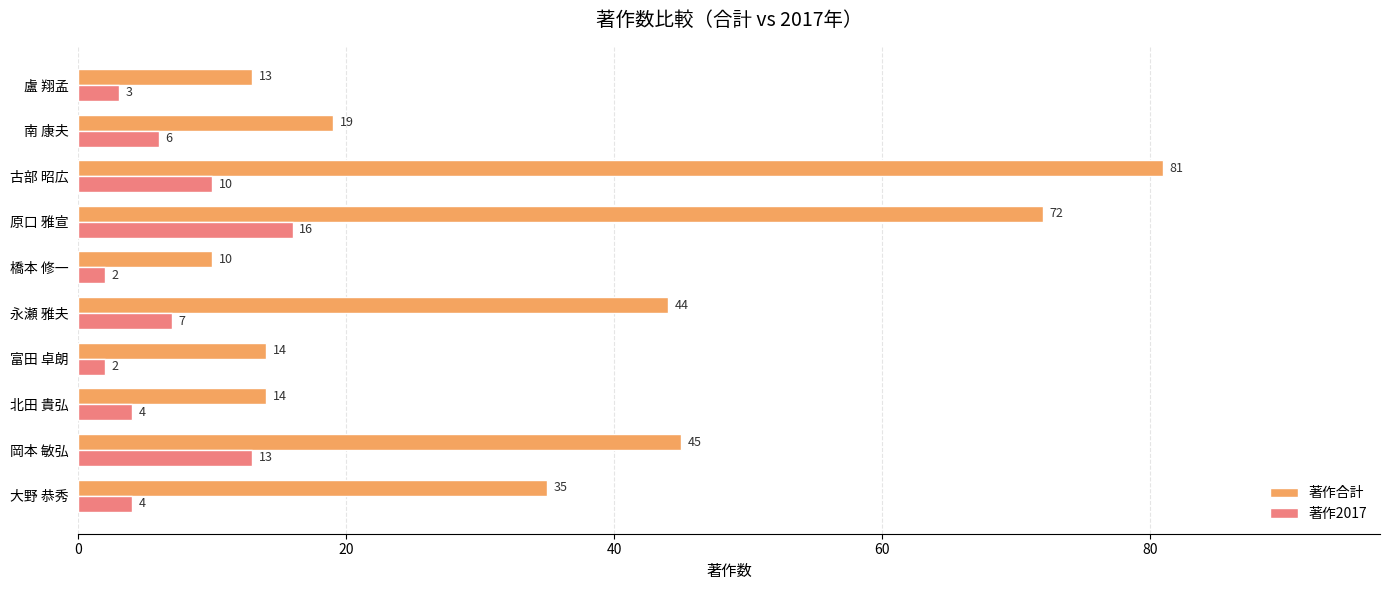

Rank the series at 橋本 修一 from lowest to highest value.

著作2017, 著作合計